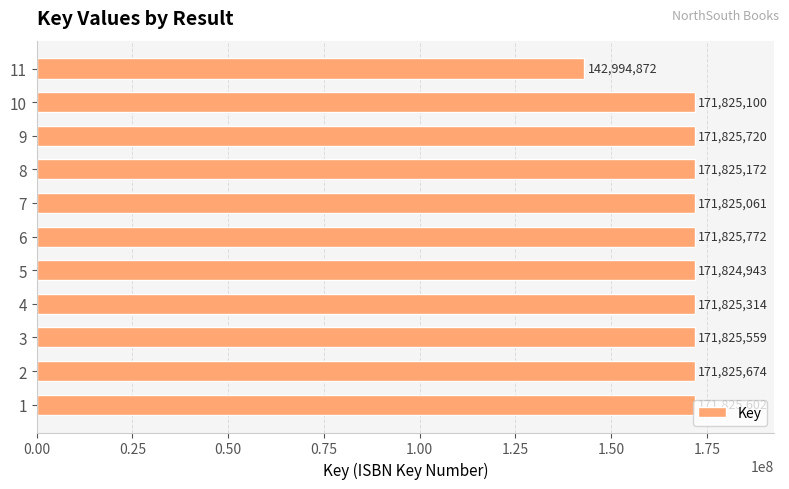

Rank the categories by value from lowest to highest.

11, 5, 7, 10, 8, 4, 3, 1, 2, 9, 6